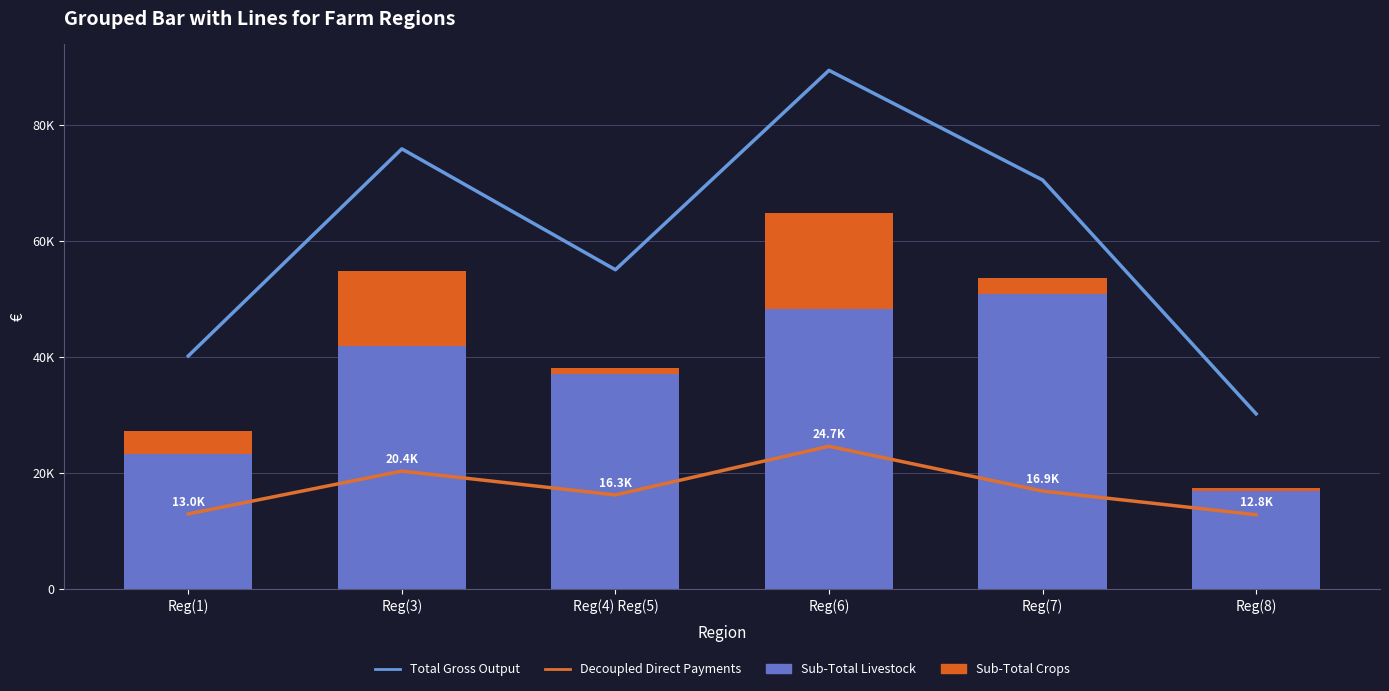

At which category is the sum across all series the highest?

Reg(6)